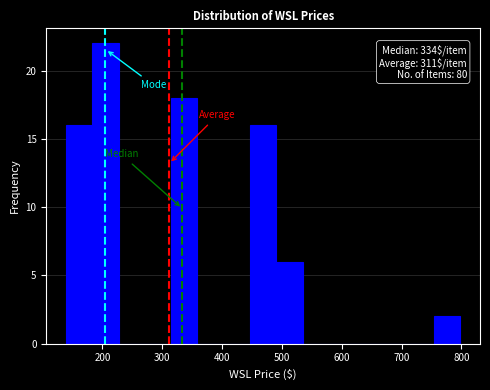

Over which range of the x-axis is the bar tallest?

180 to 230